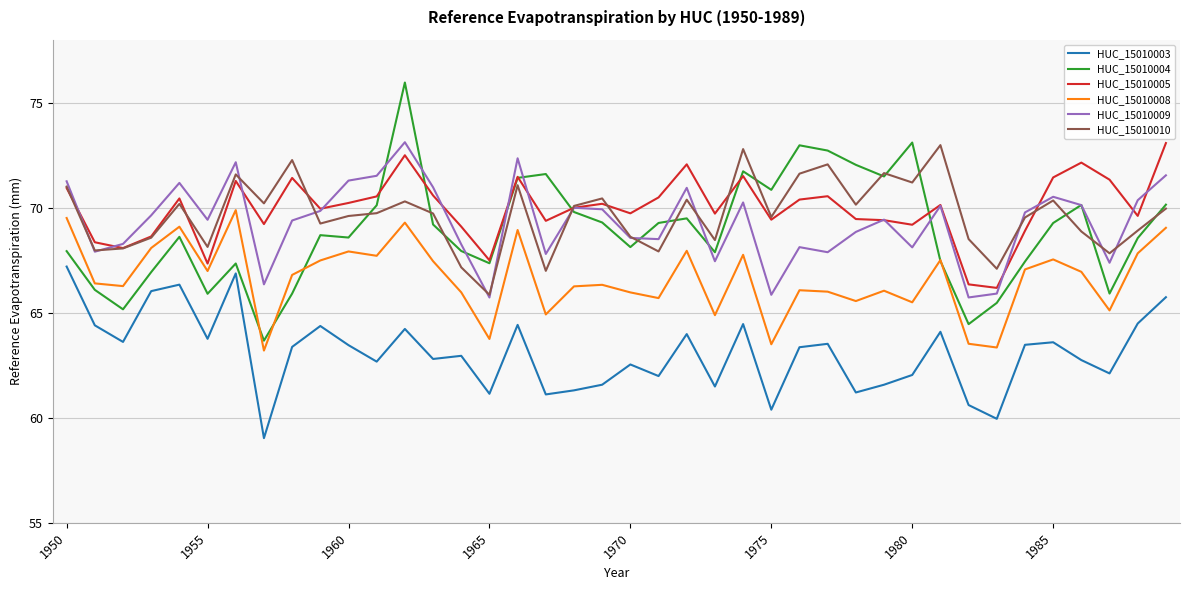

Which series has the largest range (max minus min)?

HUC_15010004